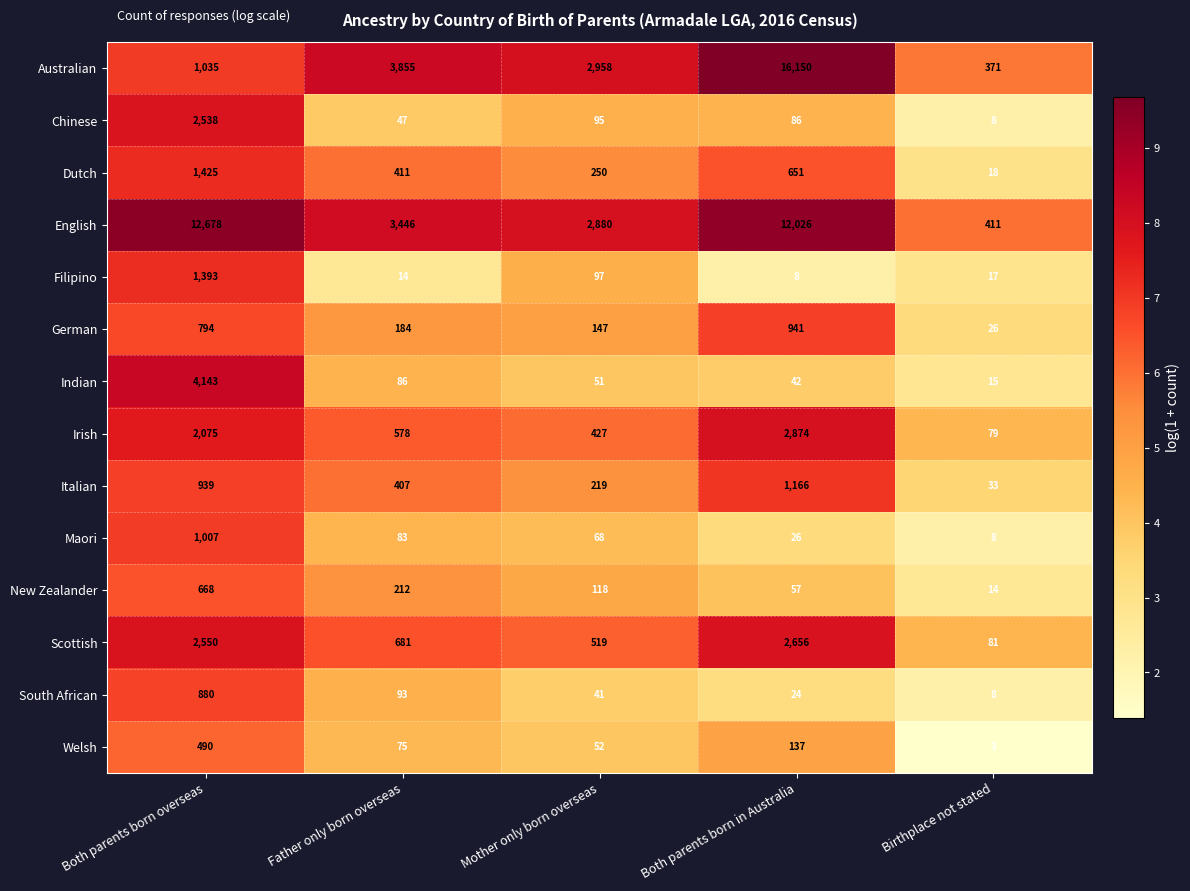

Rank the series by their maximum value, from lowest to highest.

Welsh, New Zealander, South African, German, Maori, Italian, Filipino, Dutch, Chinese, Scottish, Irish, Indian, English, Australian